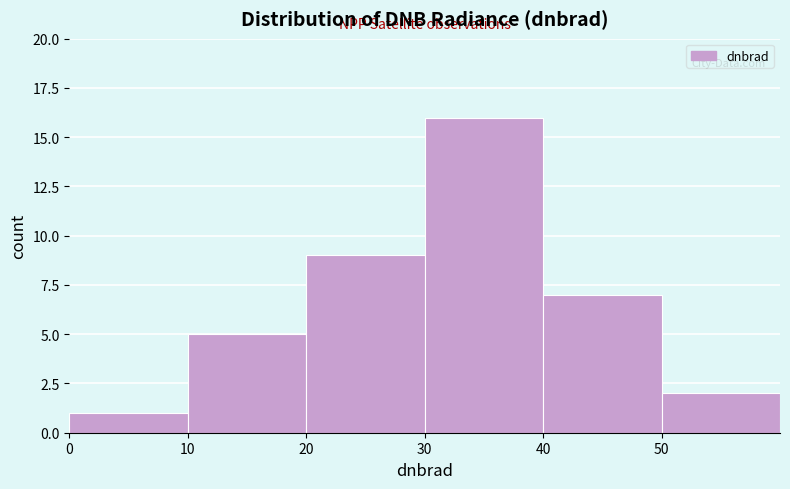

What is the height of the bar covering 50 to 60 on the x-axis? The values are not printed on the chart, so give them approximately, as read against the axis.

2